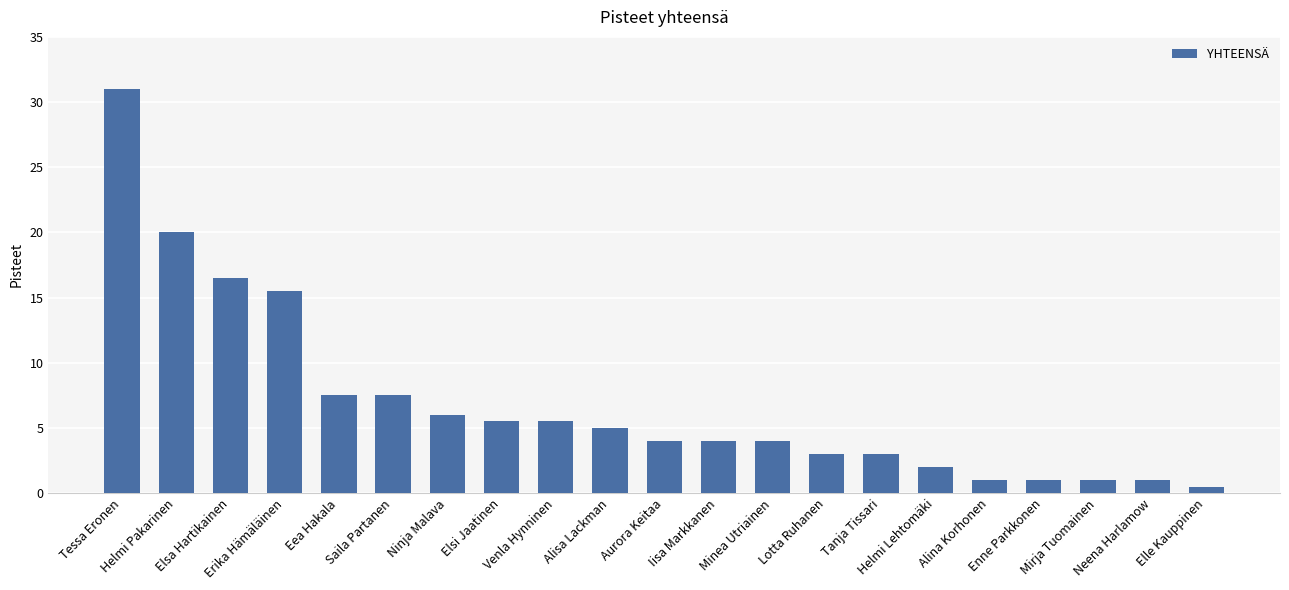

The value at Mirja Tuomainen is 1.0. True or false?

True